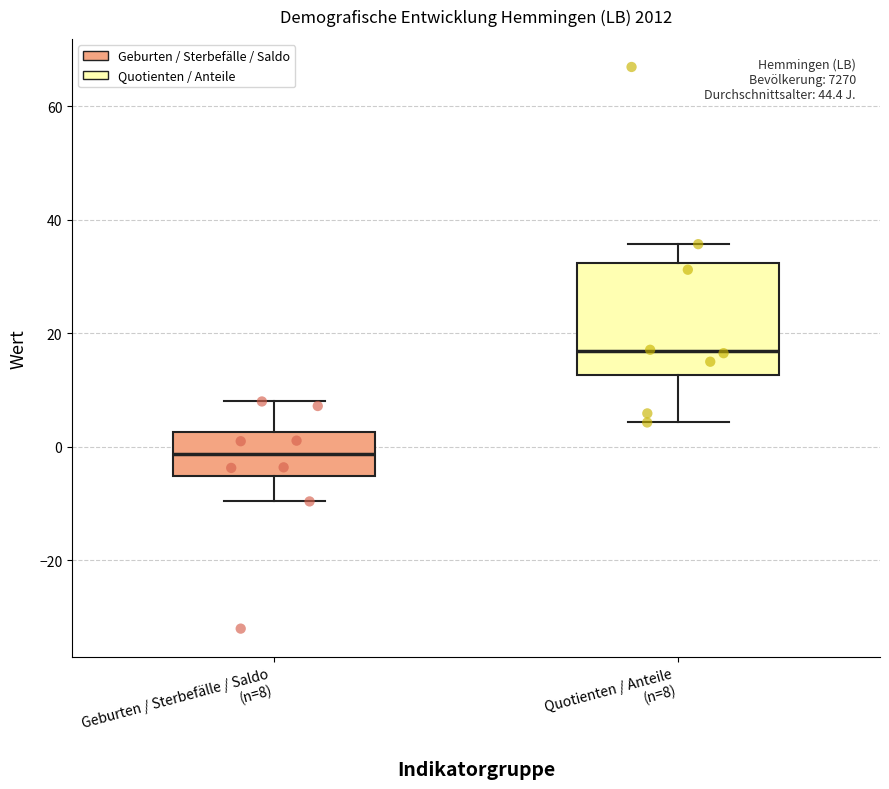

Comparing the boxes themselves (not the whiskers), which one is the tallest?

Quotienten / Anteile (n=8)